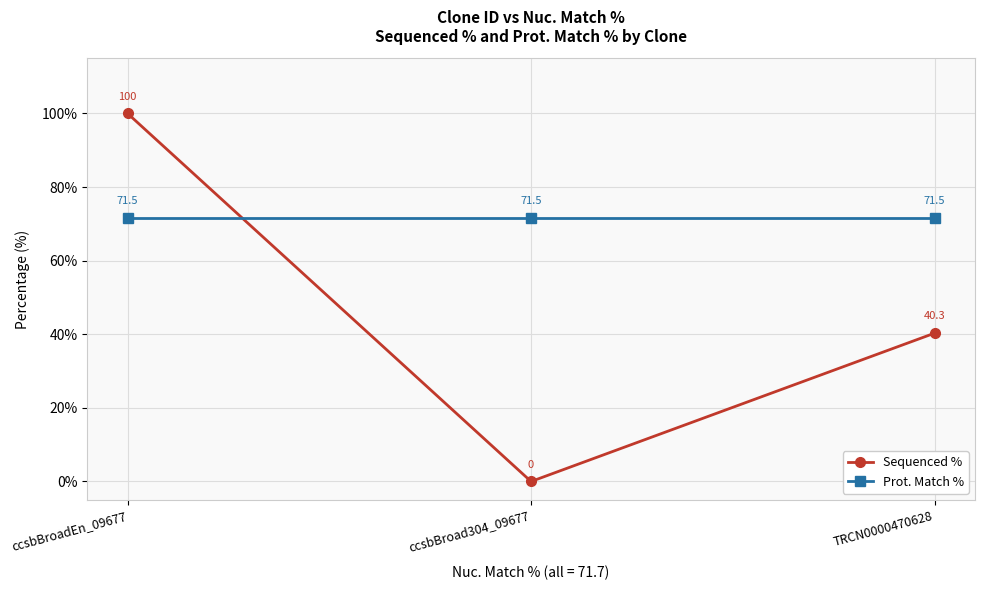

The Prot. Match % series shows 20.1 at TRCN0000470628. True or false?

False